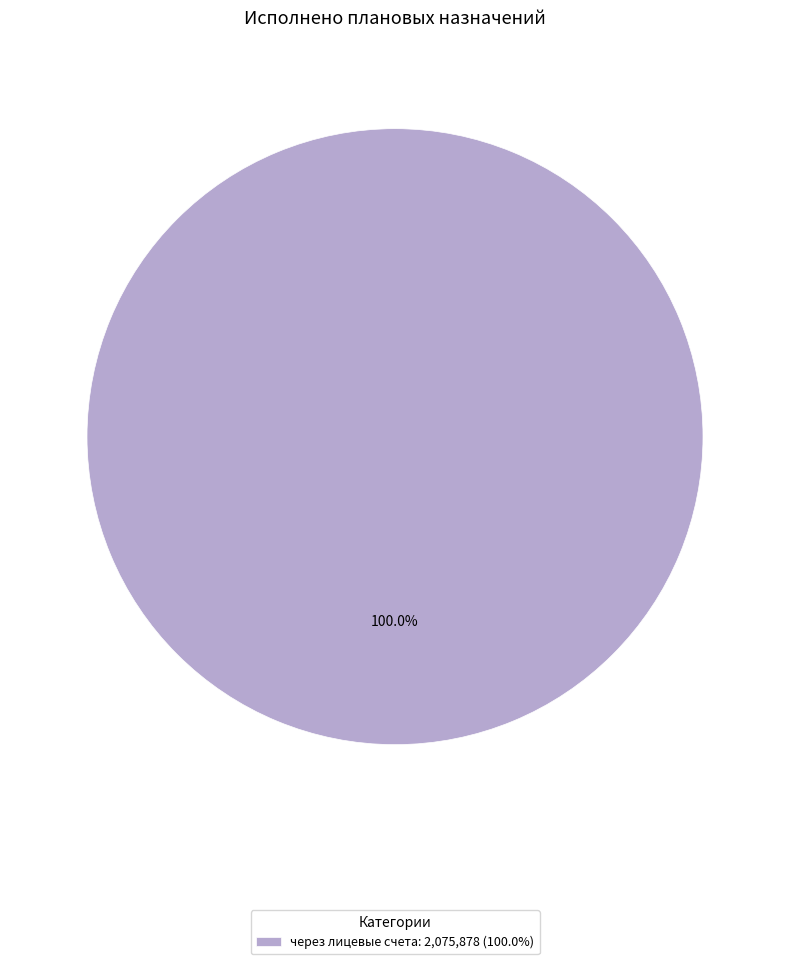

Rank the categories by value from highest to lowest.

через лицевые счета: 2,075,878 (100.0%)